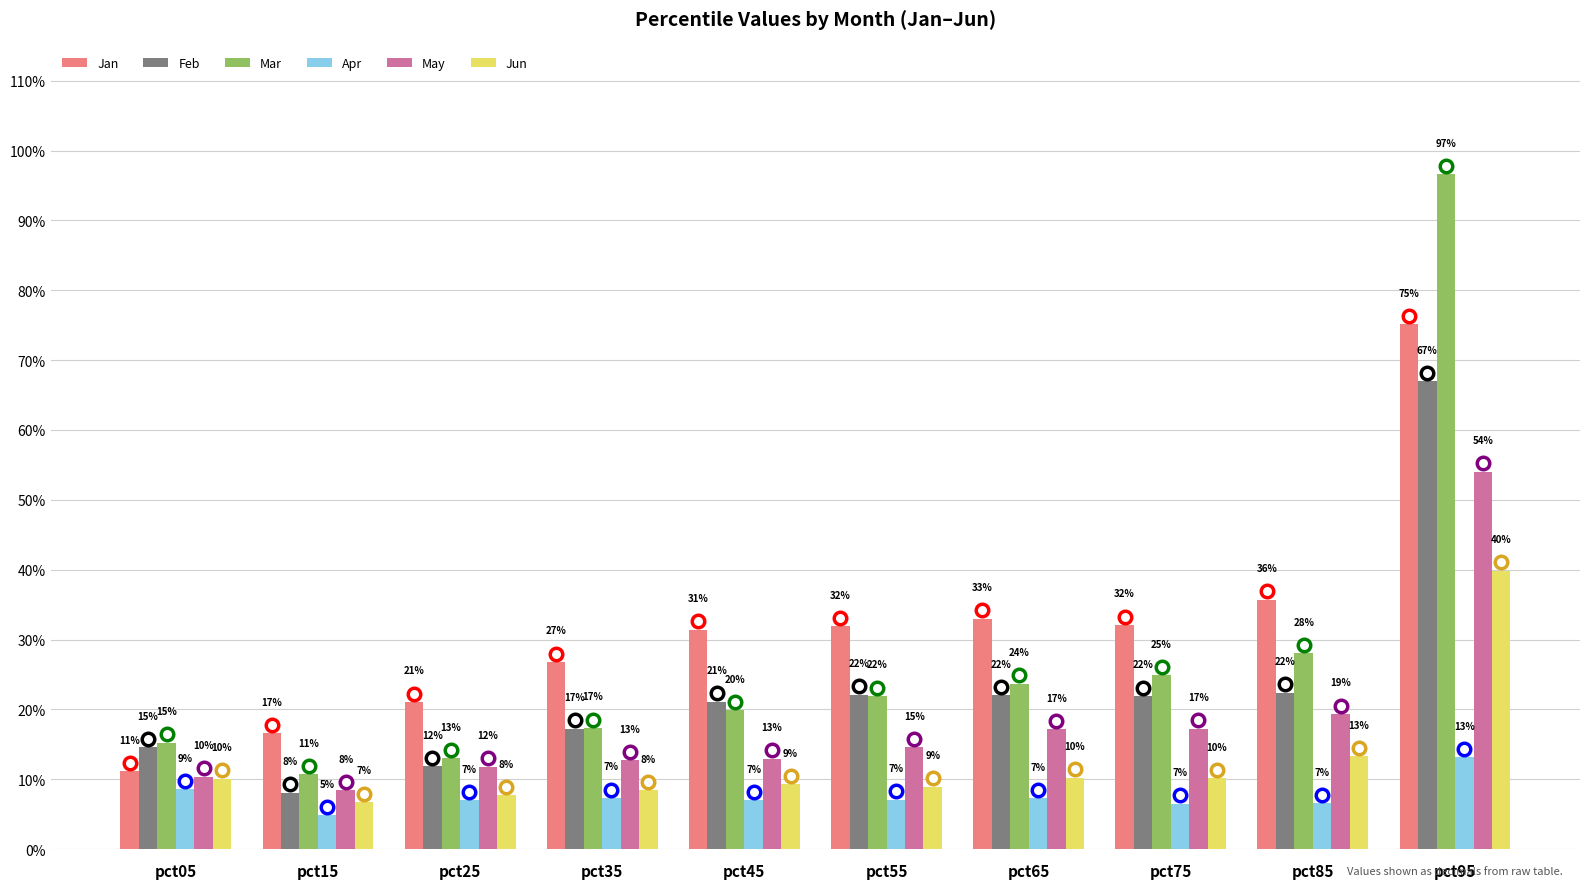

Reading right to left, what are all the values shown in this chart?

Jan: 0.8	0.4	0.3	0.3	0.3	0.3	0.3	0.2	0.2	0.1
Feb: 0.7	0.2	0.2	0.2	0.2	0.2	0.2	0.1	0.1	0.1
Mar: 1.0	0.3	0.2	0.2	0.2	0.2	0.2	0.1	0.1	0.2
Apr: 0.1	0.1	0.1	0.1	0.1	0.1	0.1	0.1	0.0	0.1
May: 0.5	0.2	0.2	0.2	0.1	0.1	0.1	0.1	0.1	0.1
Jun: 0.4	0.1	0.1	0.1	0.1	0.1	0.1	0.1	0.1	0.1